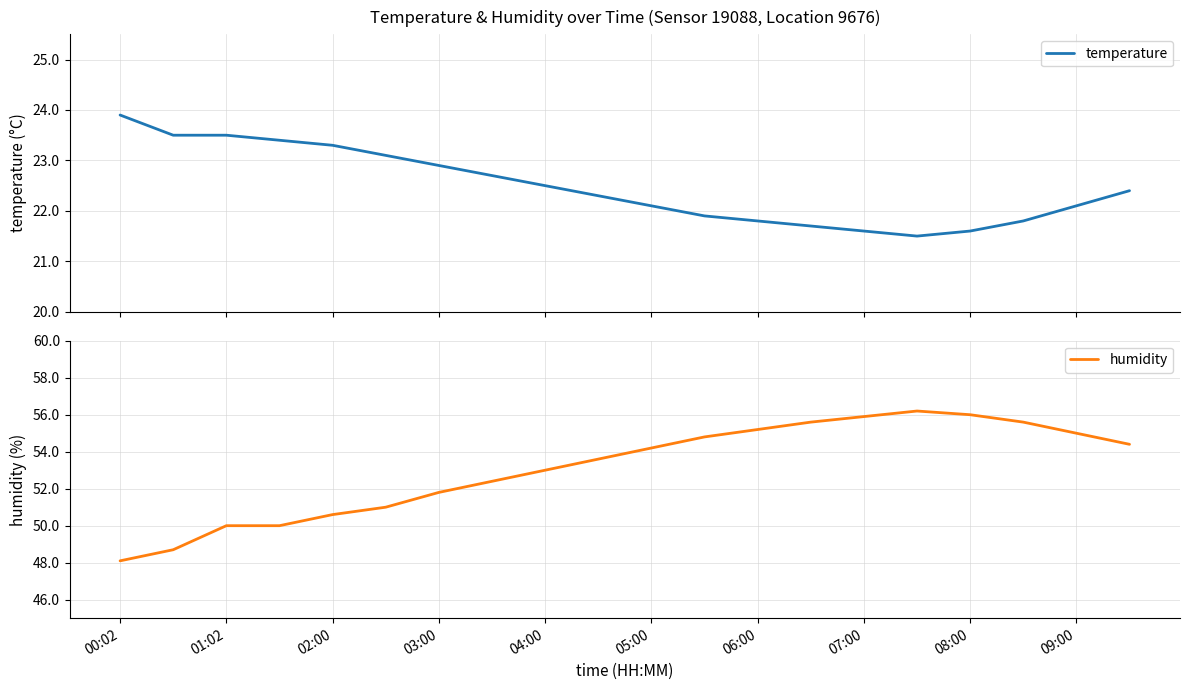

True or false: humidity and temperature intersect in this chart.

False